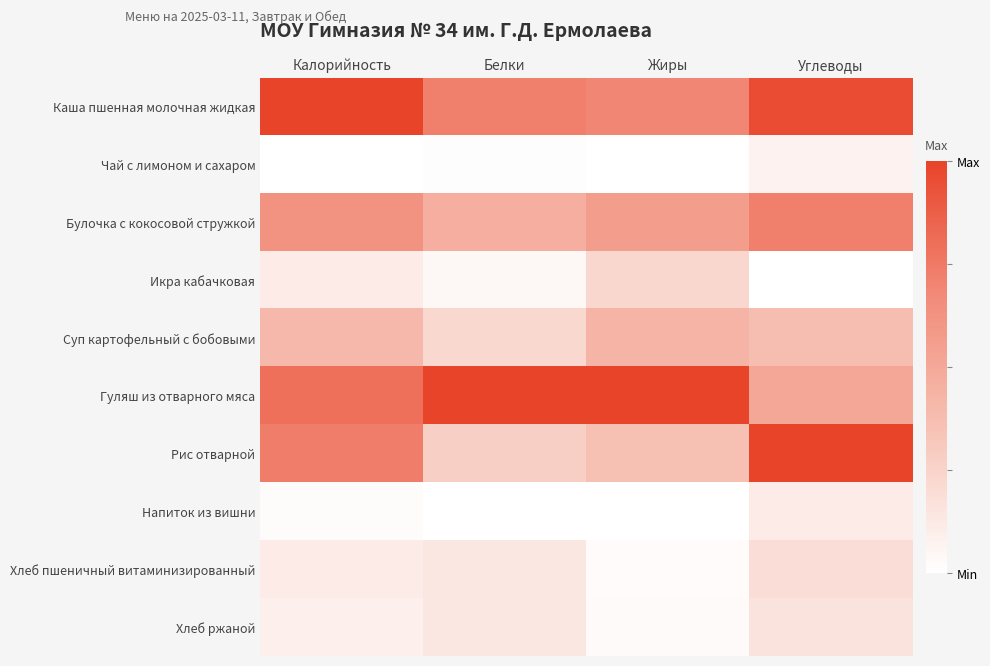

Which has a higher value, Белки or Углеводы?

Углеводы